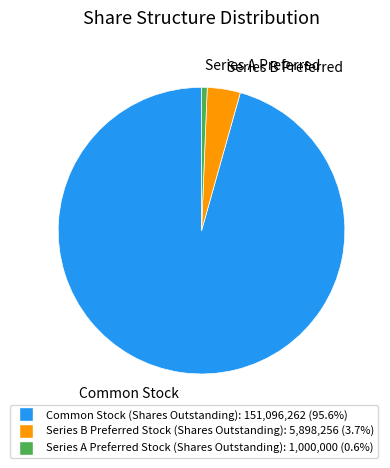

Rank the categories by value from highest to lowest.

Common Stock, Series B Preferred, Series A Preferred